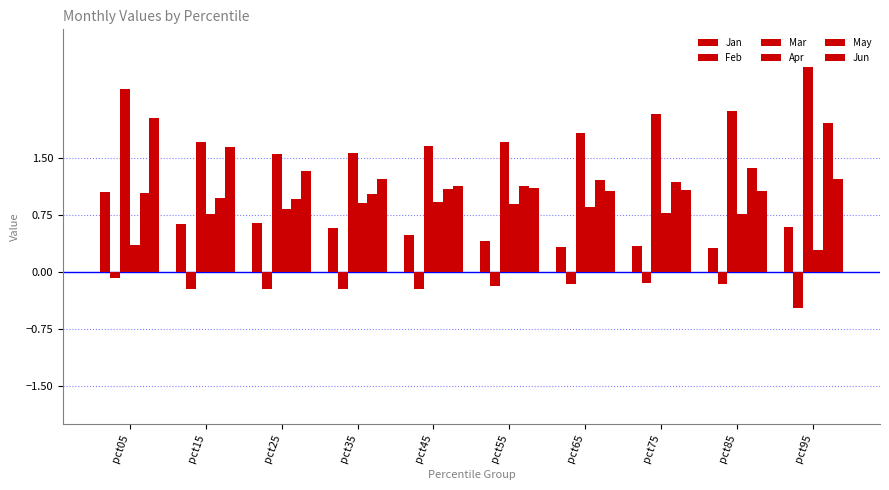

Is it true that Feb equals -0.2 at pct65?

False